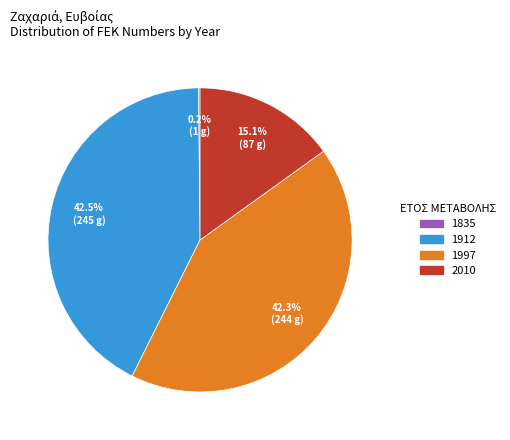

Approximately how many times larger is the value at 1997 compared to 2010?

2.8